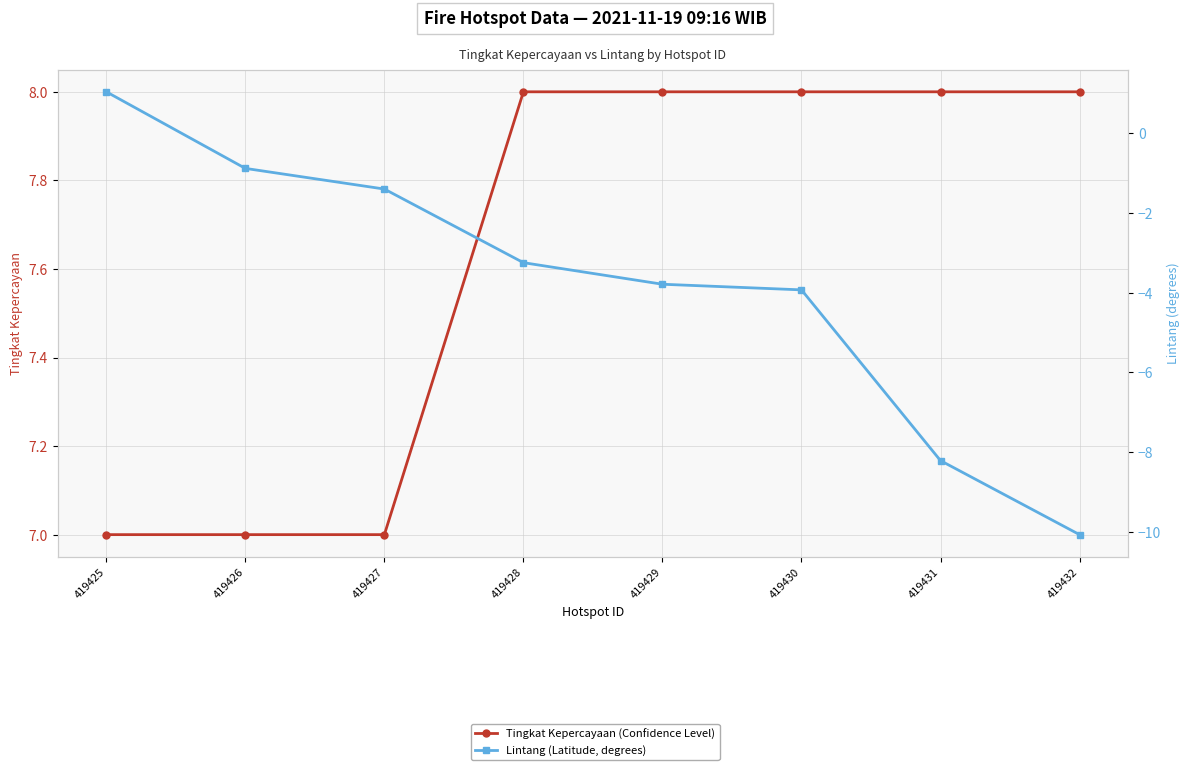

How many values in Lintang (Latitude, degrees) are below zero?

7